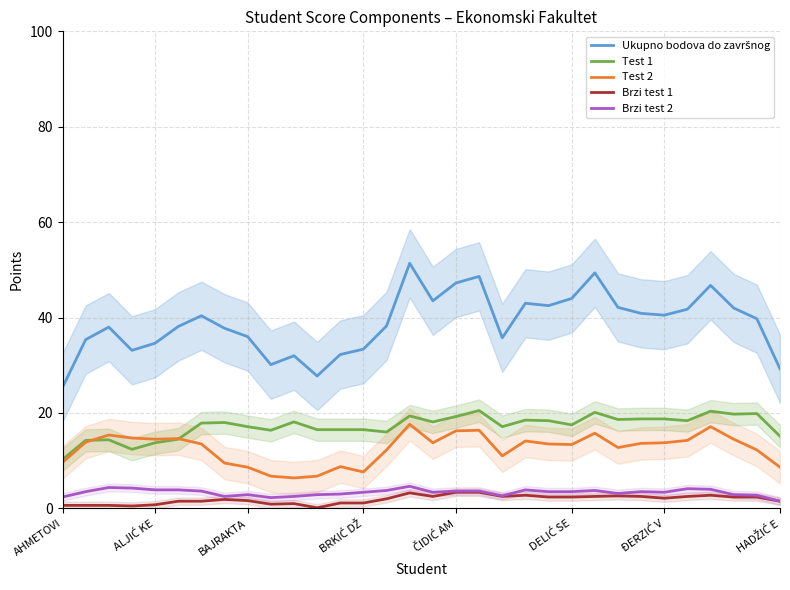

True or false: Brzi test 1 and Test 2 intersect in this chart.

False